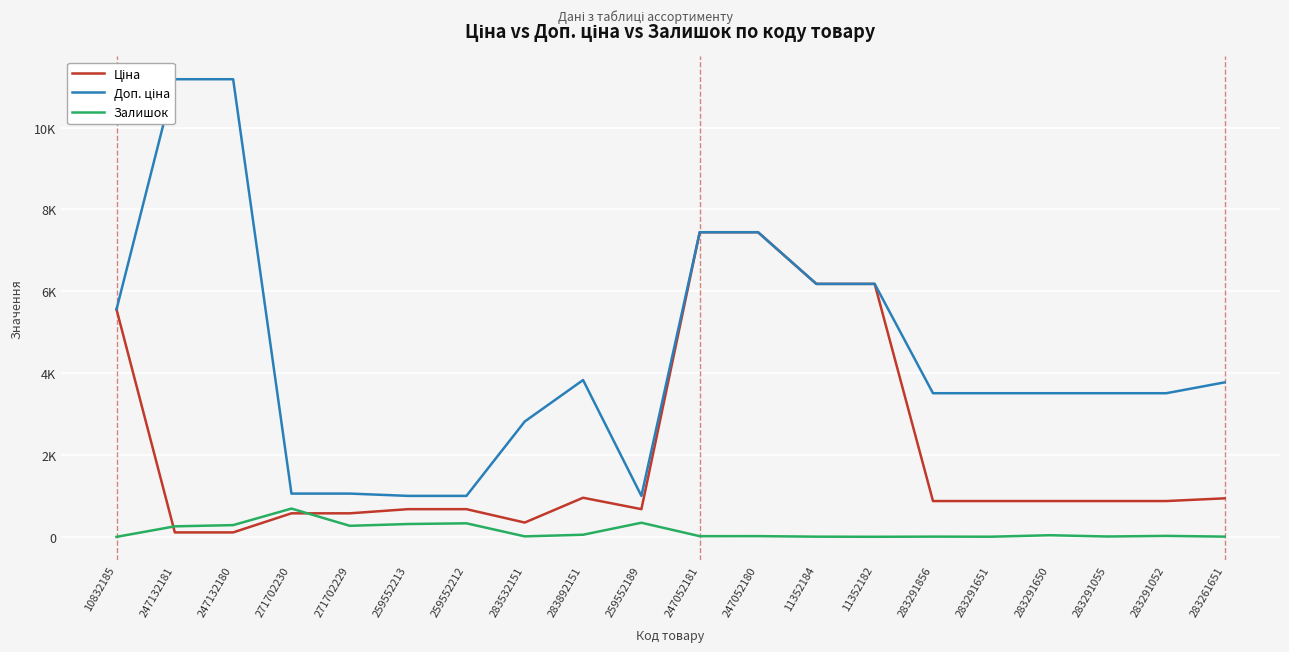

What are all the series names shown in the legend?

Ціна, Доп. ціна, Залишок